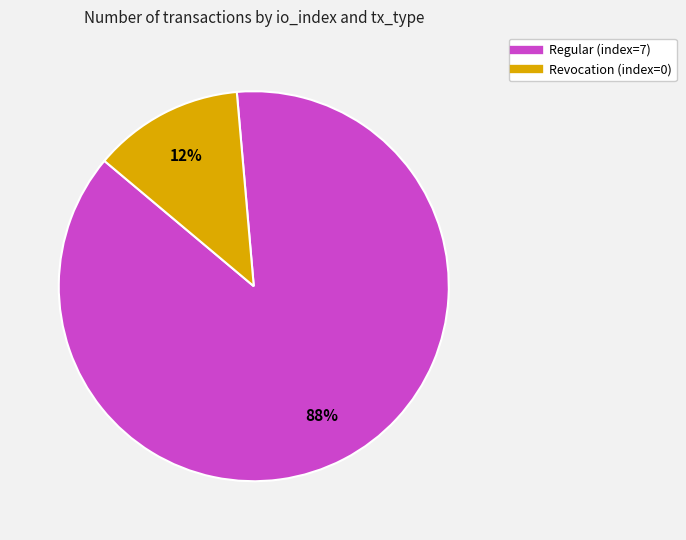

Is there a majority slice in this chart?

Yes